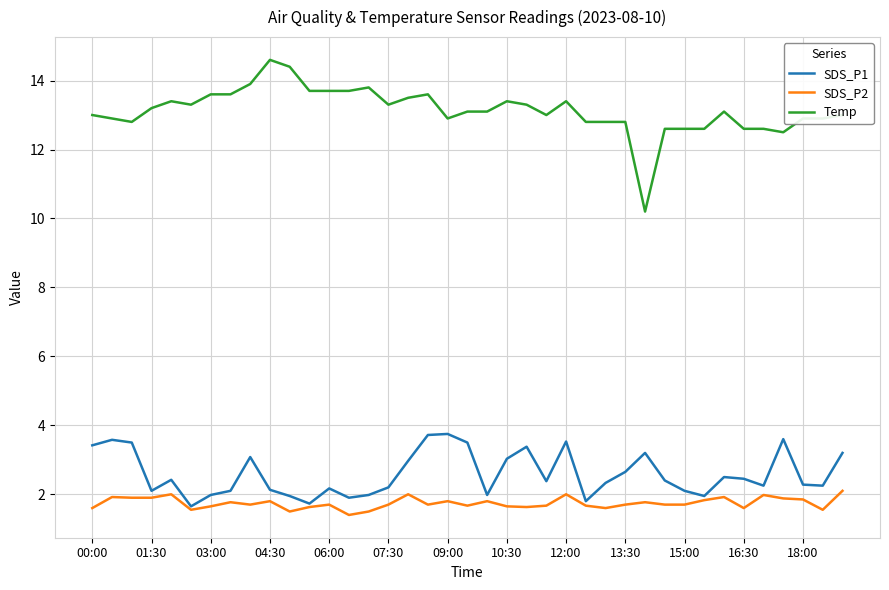

Which series has the widest spread of values?

Temp